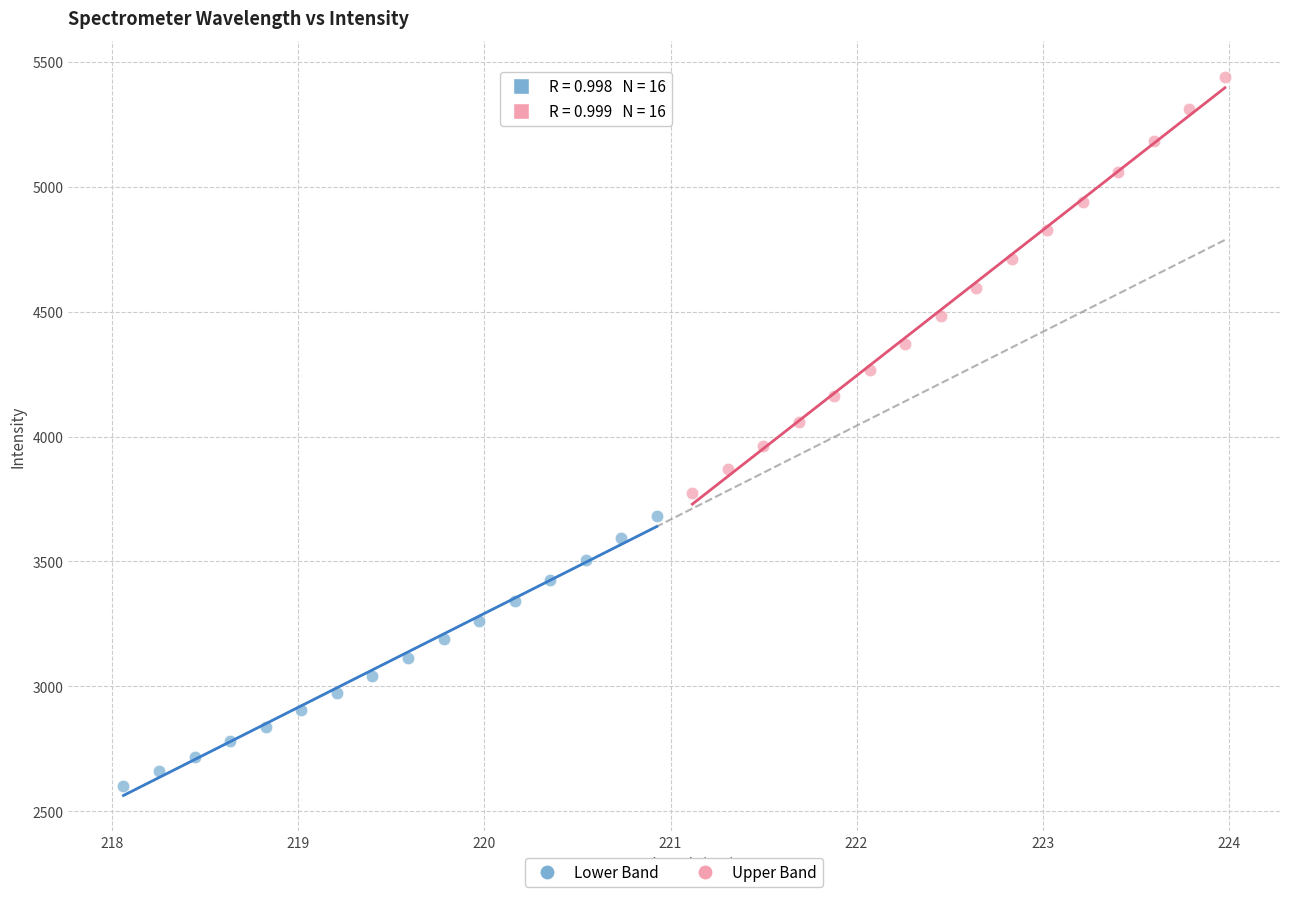

Which series has the largest Y range (max minus min)?

Upper Band